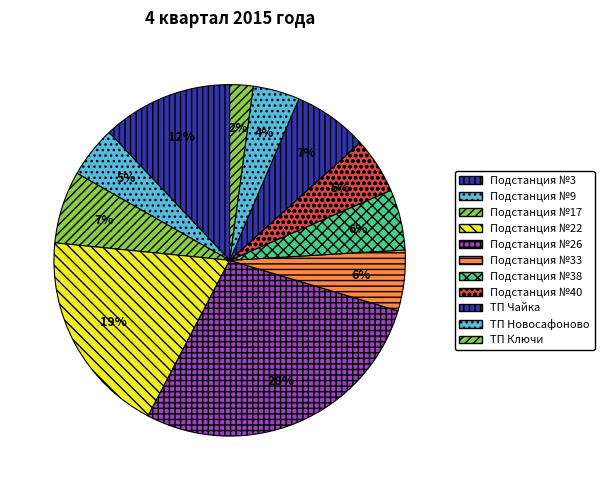

Which slice is the largest?

Подстанция №26